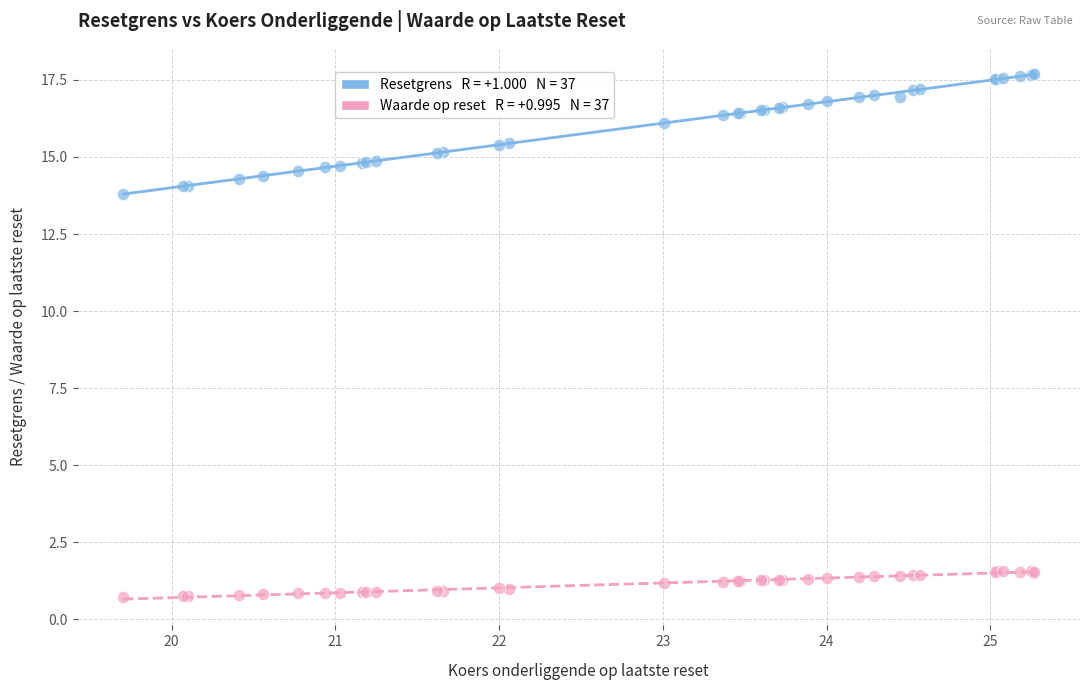

Across all series, what Y value is closest to 9?

13.8